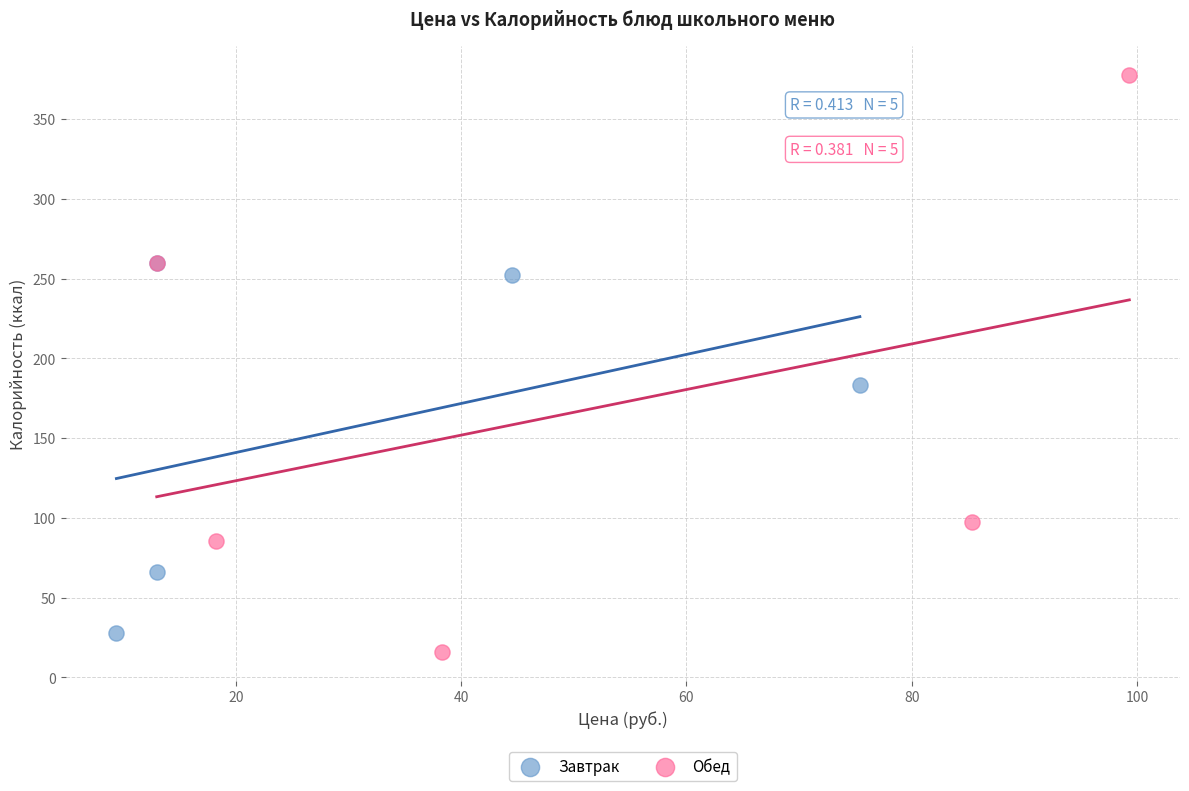

Which series reaches the minimum Y coordinate?

Обед